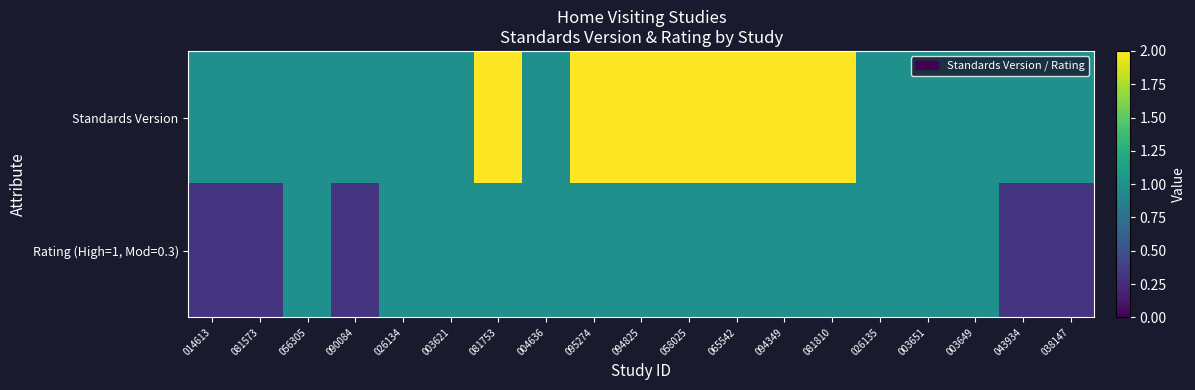

Rank the series by their maximum value, from highest to lowest.

Standards Version, Rating (High=1, Mod=0.3)